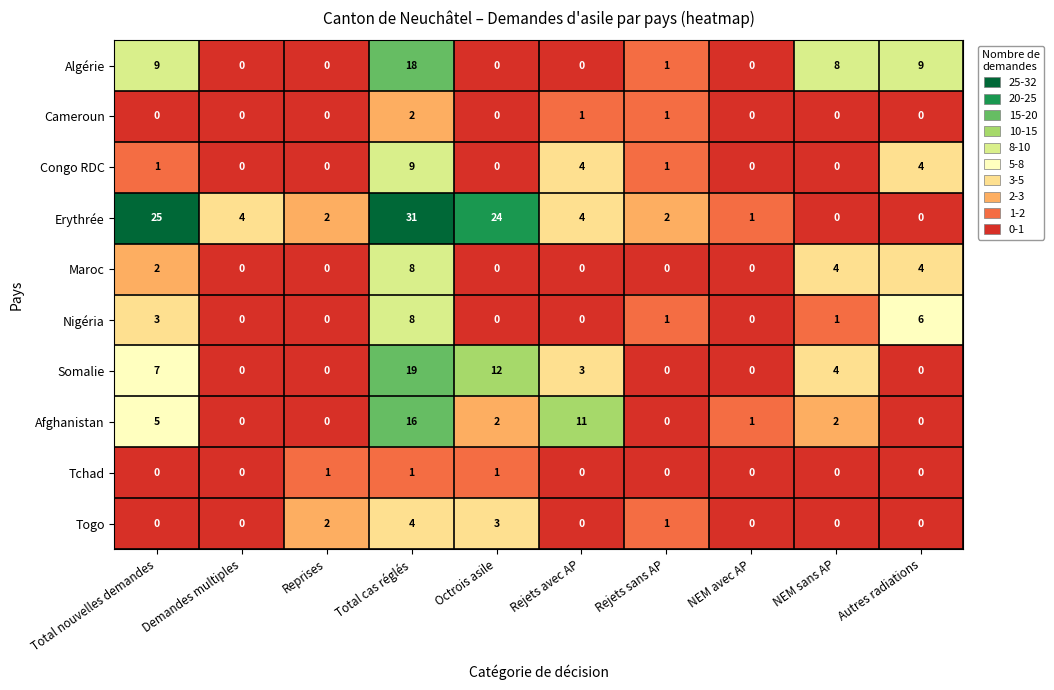

What is the greatest value displayed?

31